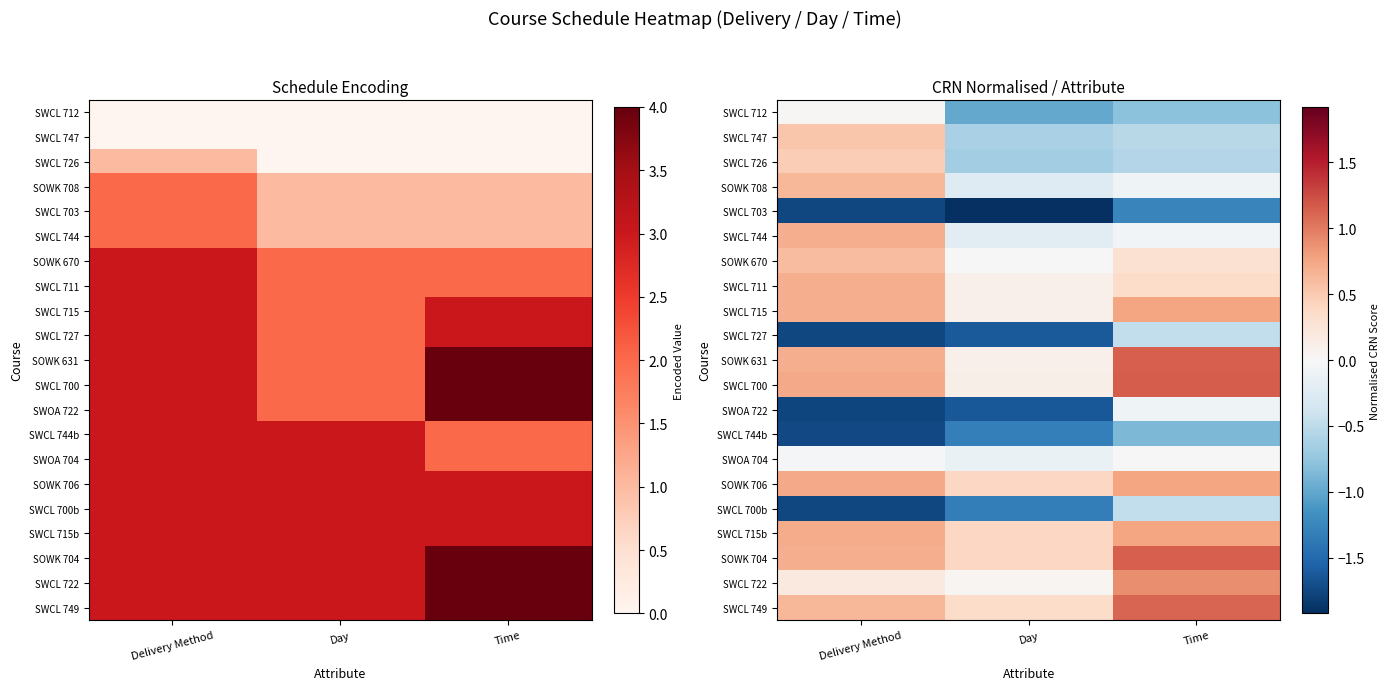

What is the average value of the SWCL 747 series?

-0.2